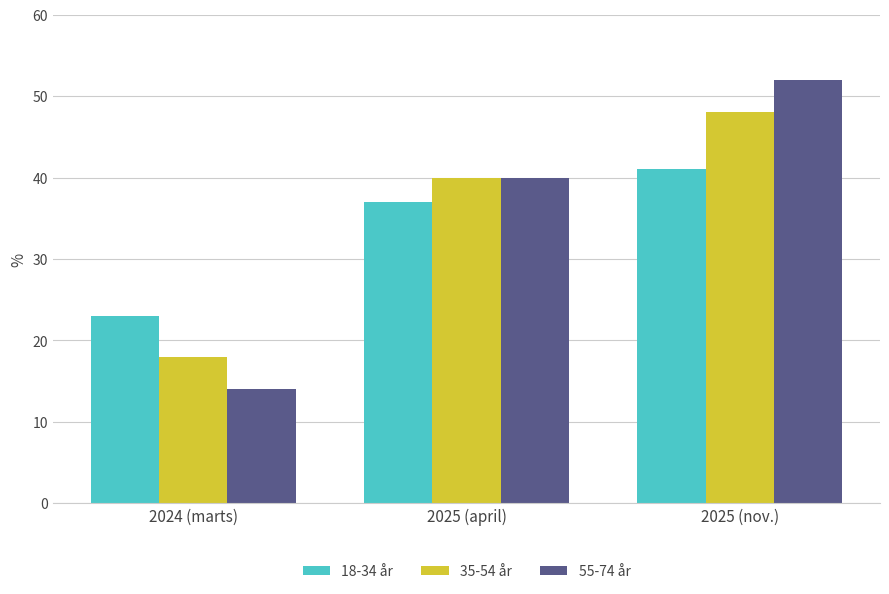

Is the value of 35-54 år at 2025 (april) greater than the value of 55-74 år at 2025 (nov.)?

No